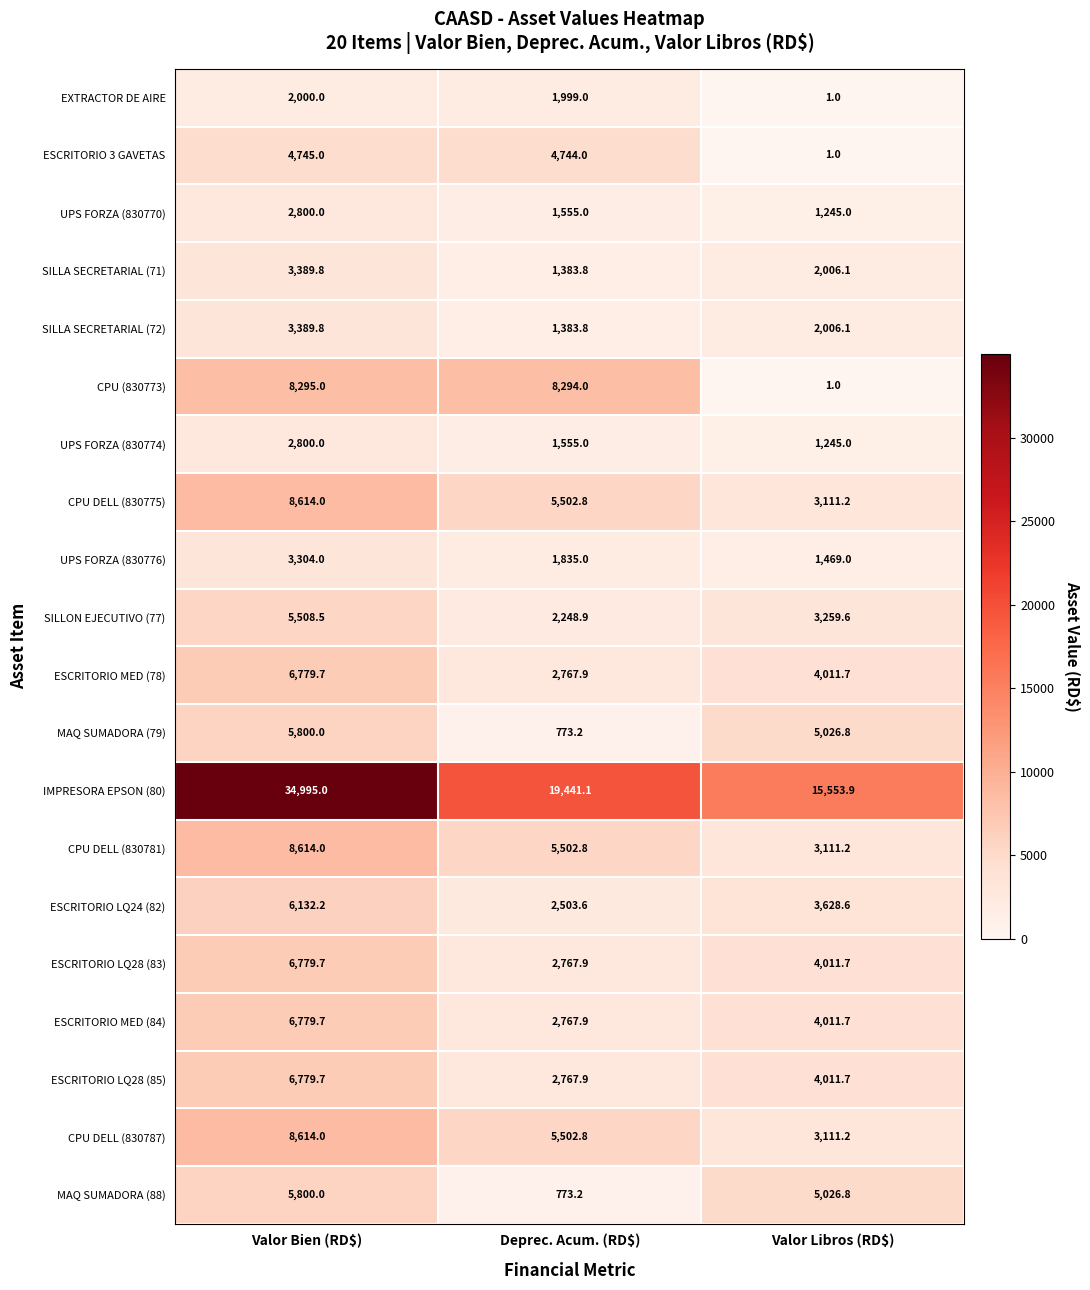

Which category has the highest value in the IMPRESORA EPSON (80) series?

Valor Bien (RD$)